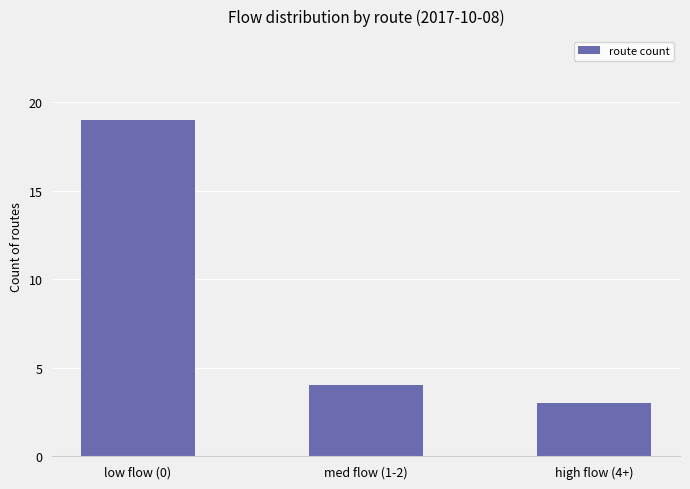

What is the change in value from low flow (0) to med flow (1-2)?

-15